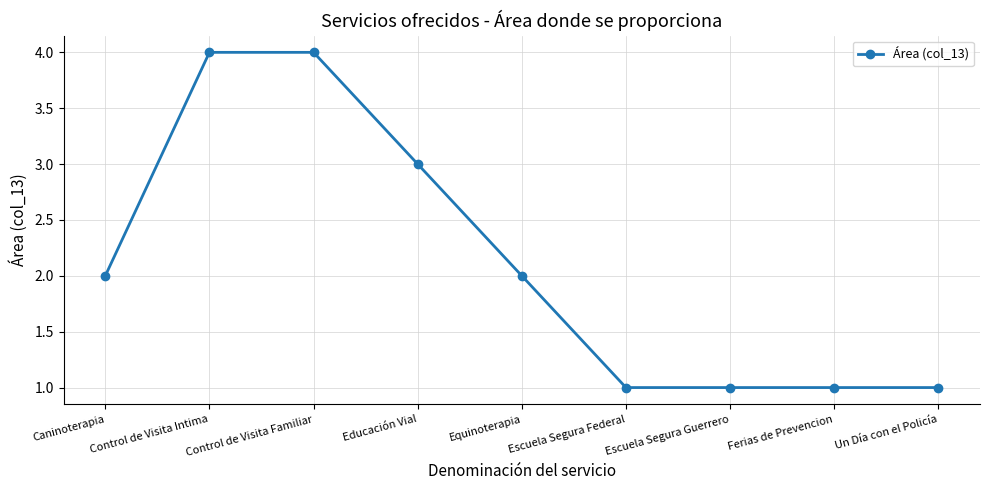

What is the difference between the second highest and second lowest values?

3